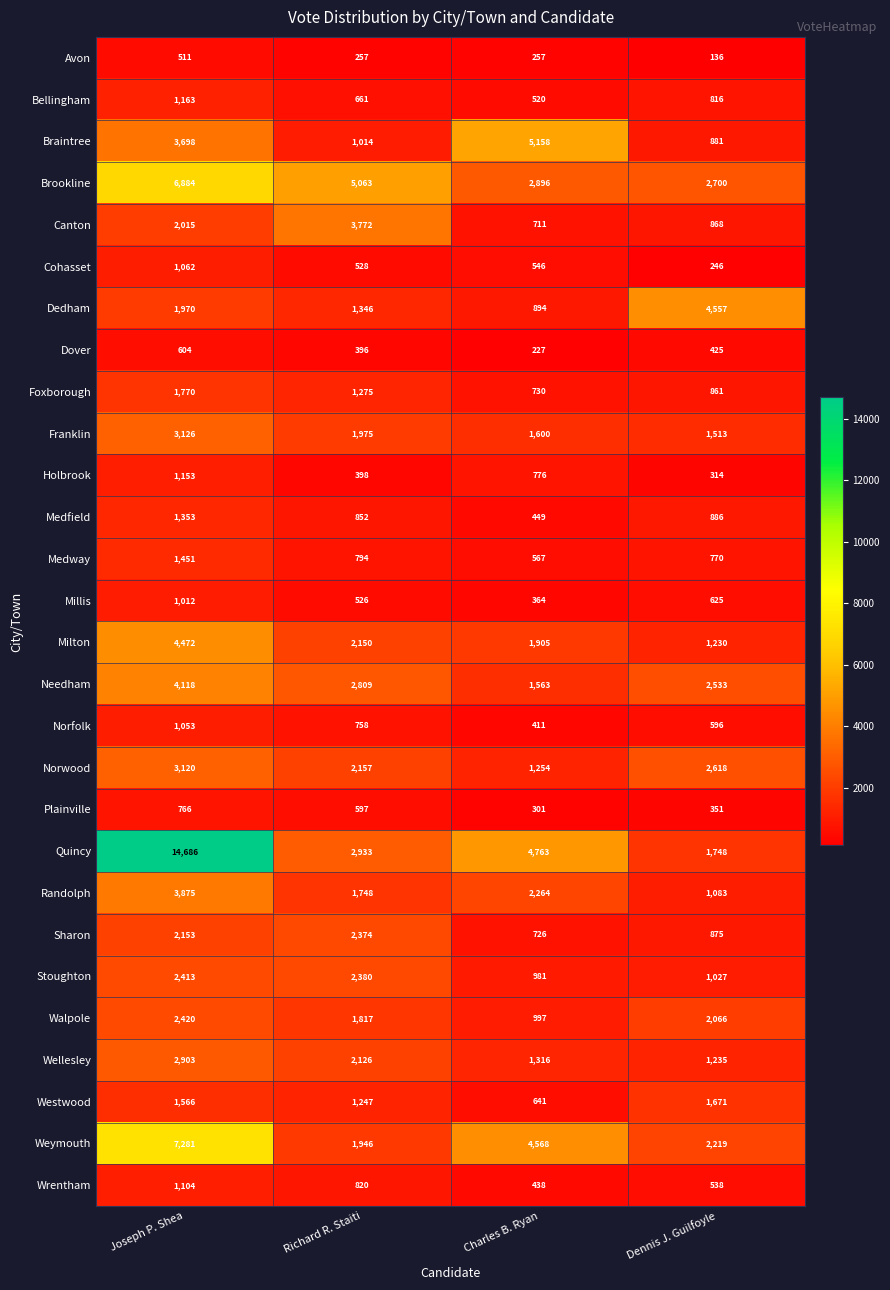

What value does the Wellesley series have at Charles B. Ryan?

1316